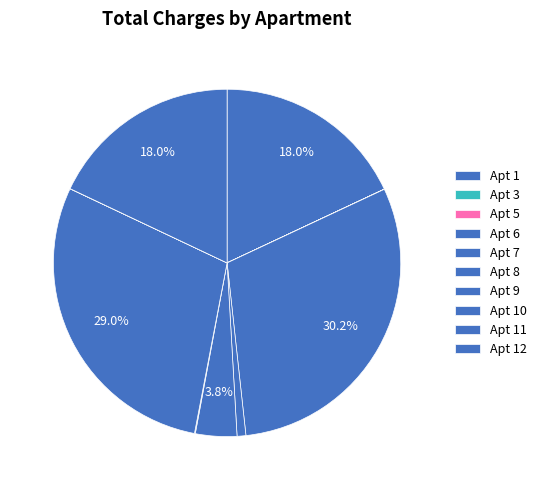

Which category has the biggest portion of the pie?

Apt 6